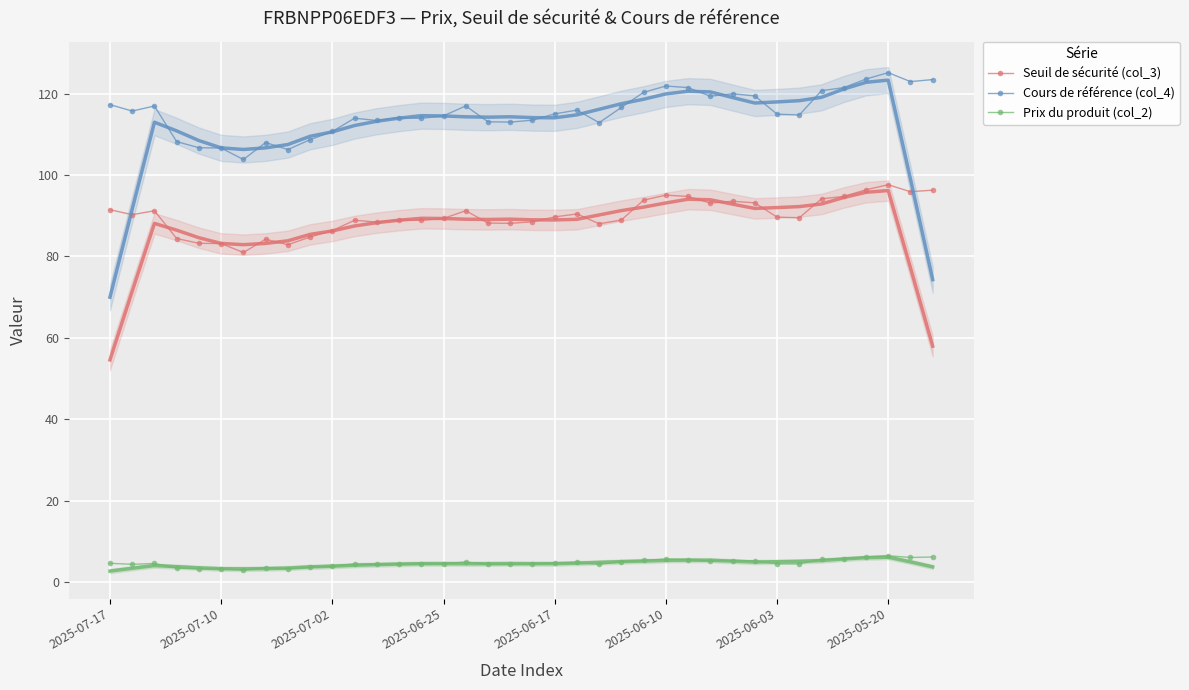

What is the minimum value for Prix du produit (col_2)?

3.0